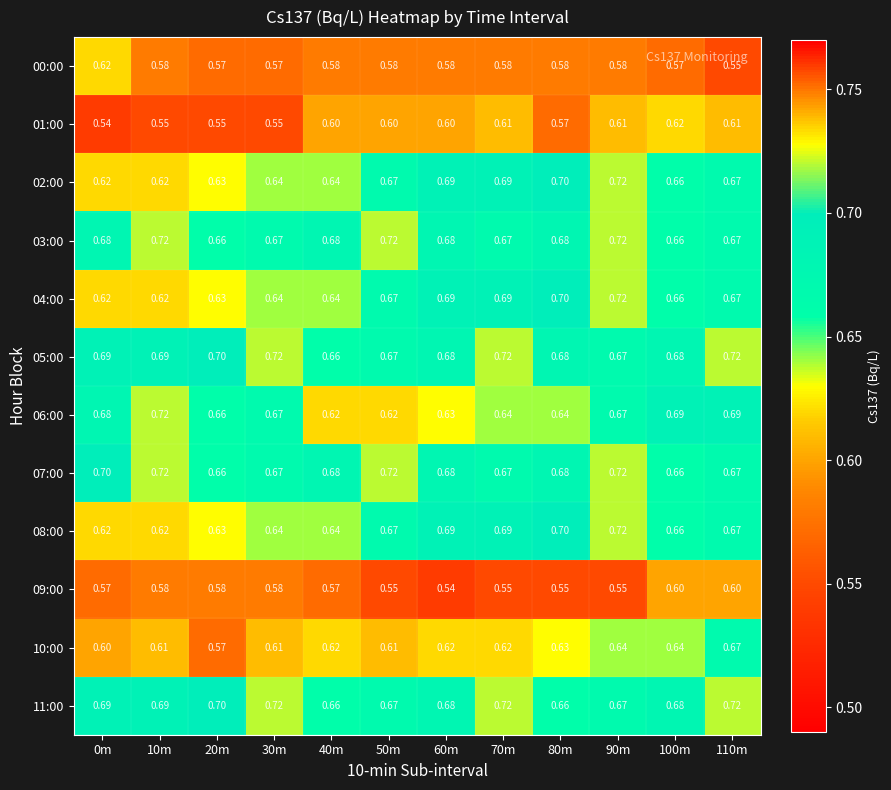

Is the value of 00:00 at 10m greater than the value of 06:00 at 60m?

No